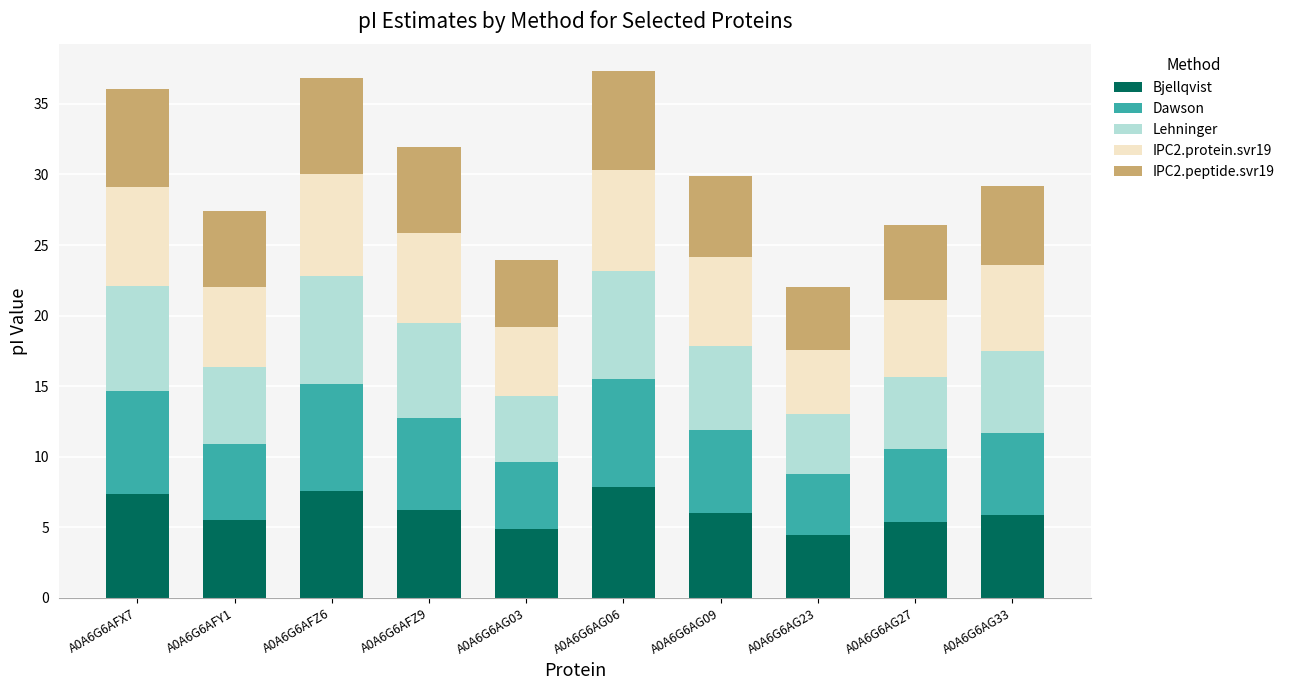

What is the maximum value for Bjellqvist?

7.8